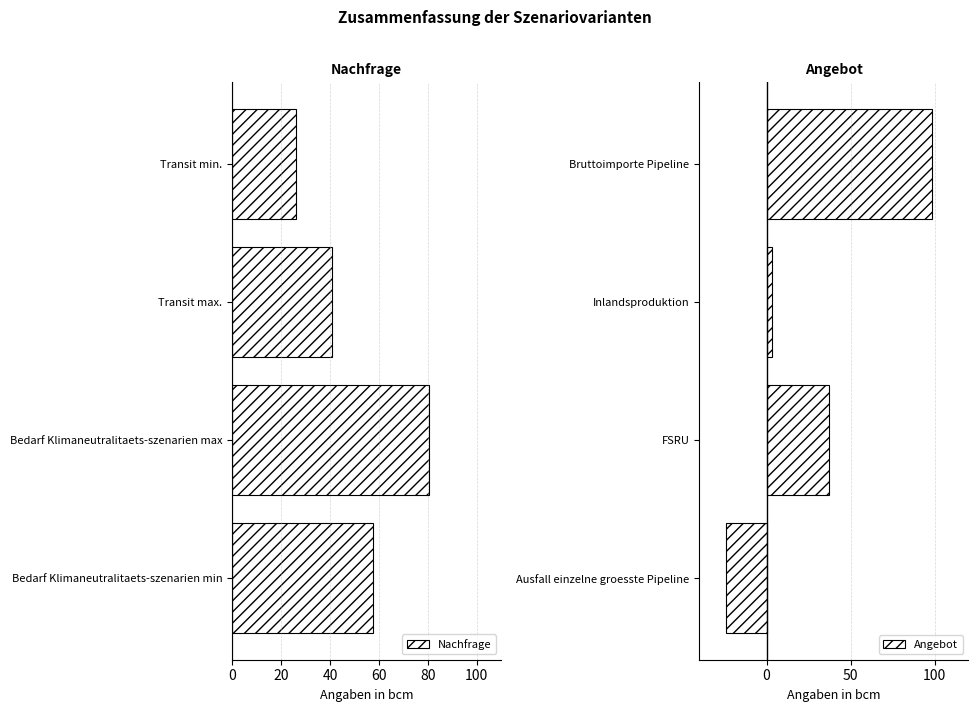

The value of Angebot at Inlandsproduktion is 3.3. True or false?

True